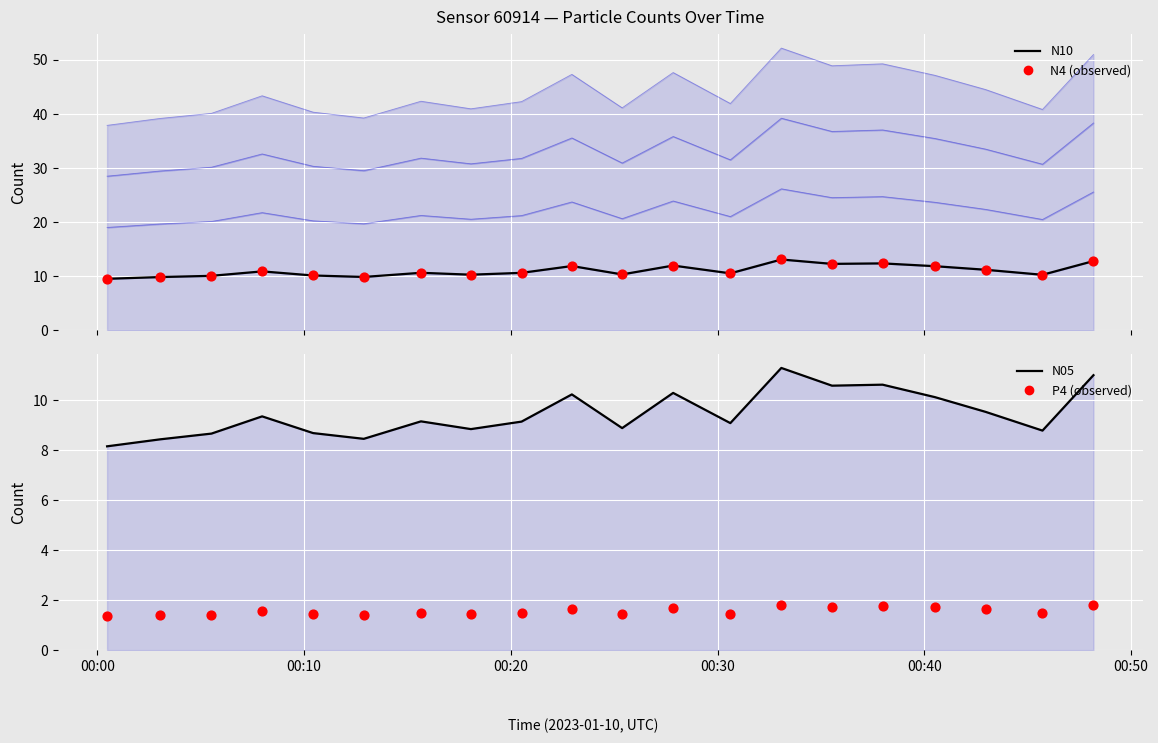

What are all the series names shown in the legend?

N10 (line), N4 (observed), N05 (line), P4 (observed)